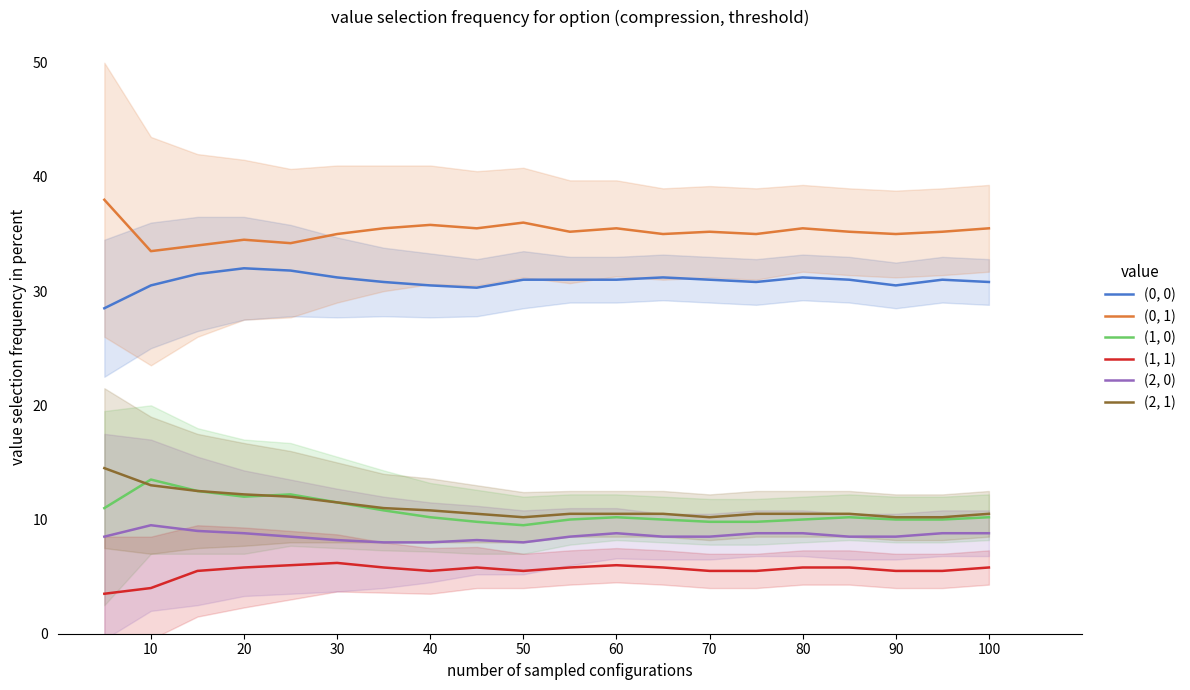

True or false: (0, 1) and (2, 1) intersect in this chart.

False